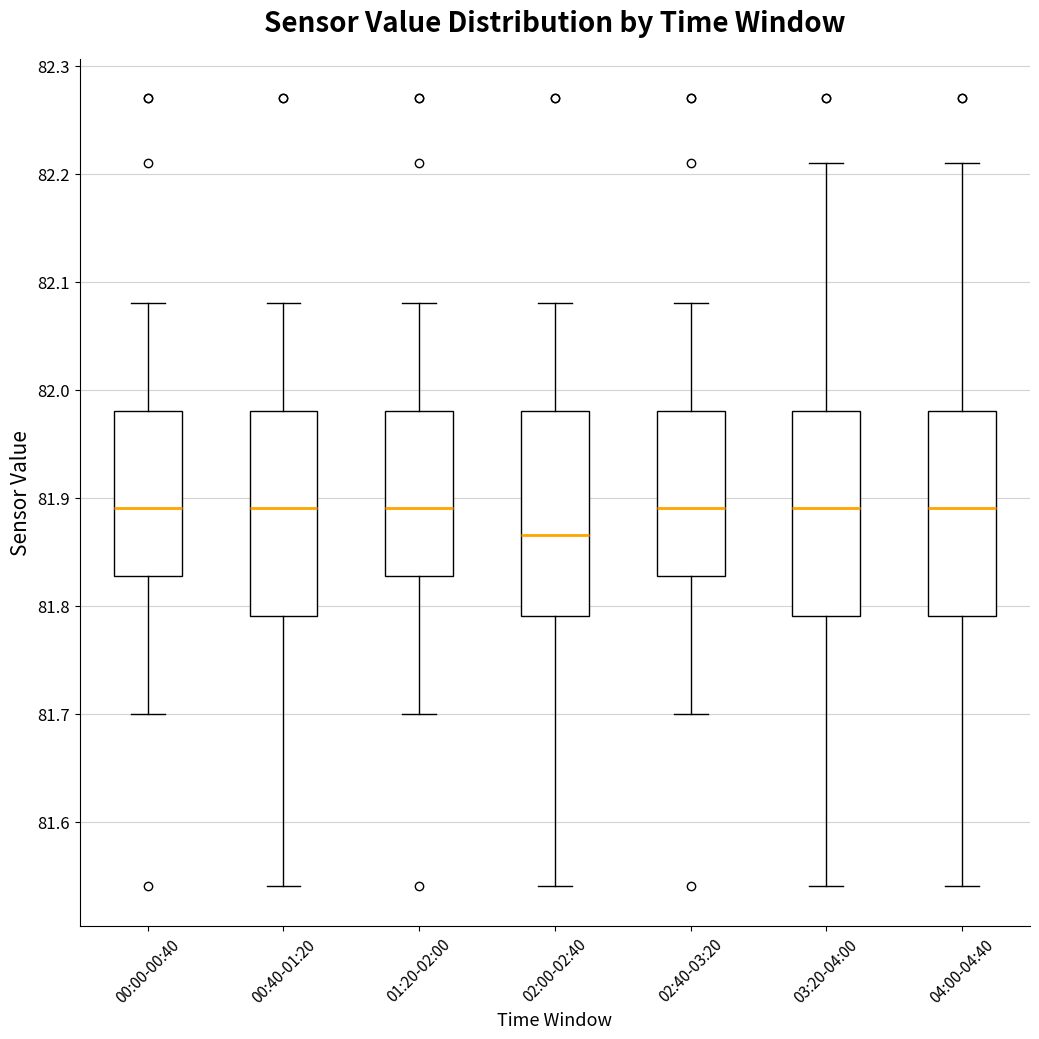

Which box has the lowest median line?

02:00-02:40